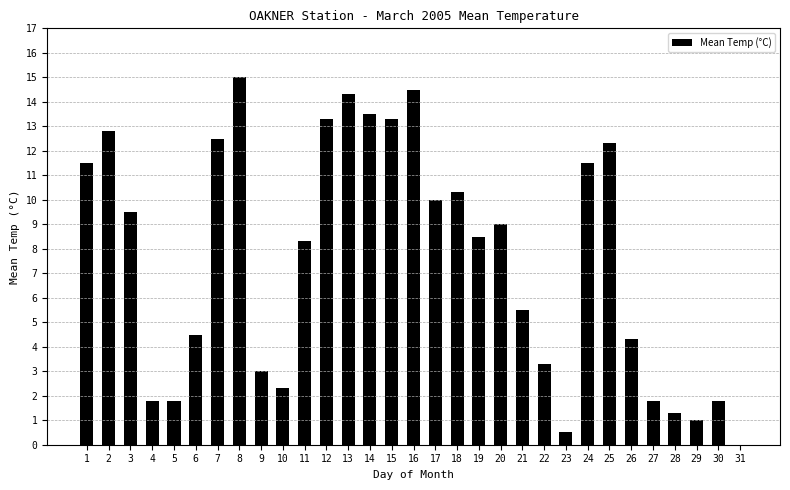

The chart shows a value of 12.5 at 7. True or false?

True